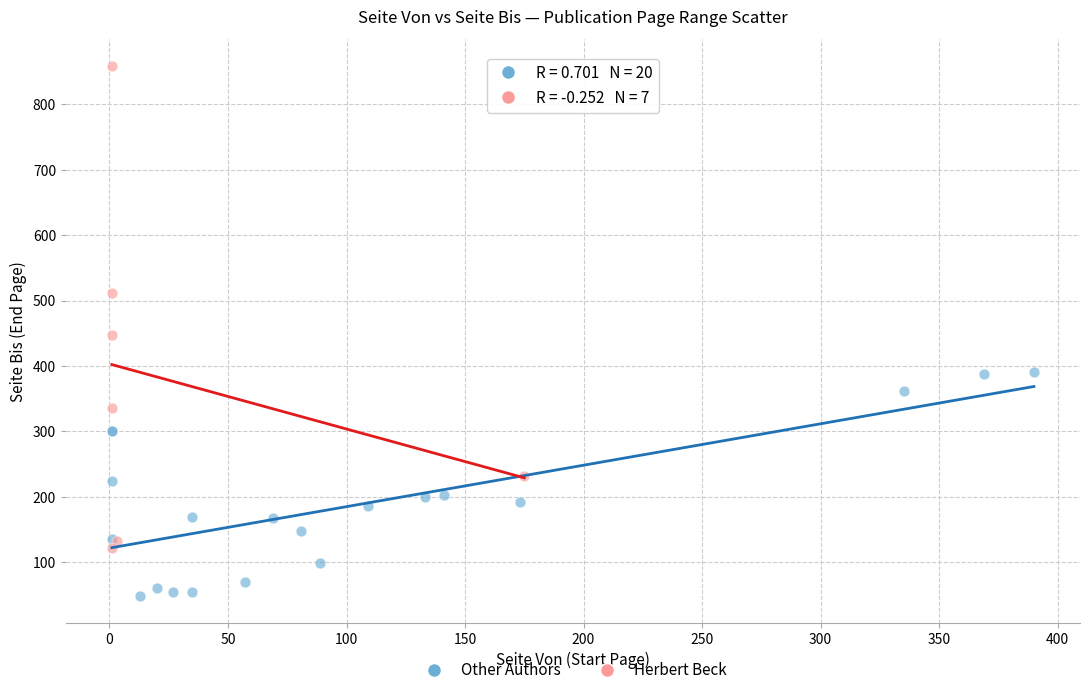

Which series contains the lowest Y value?

Other Authors